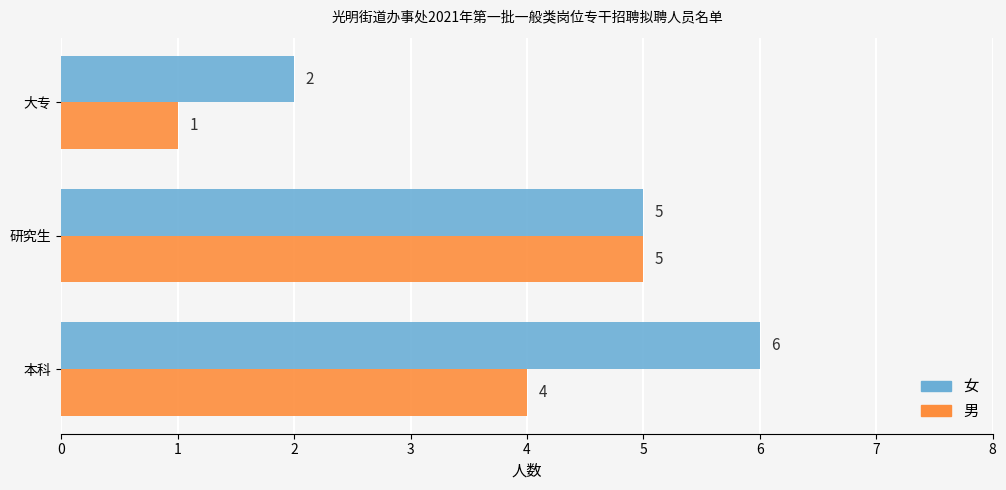

Count the 男 values in the range 1 to 5.

3